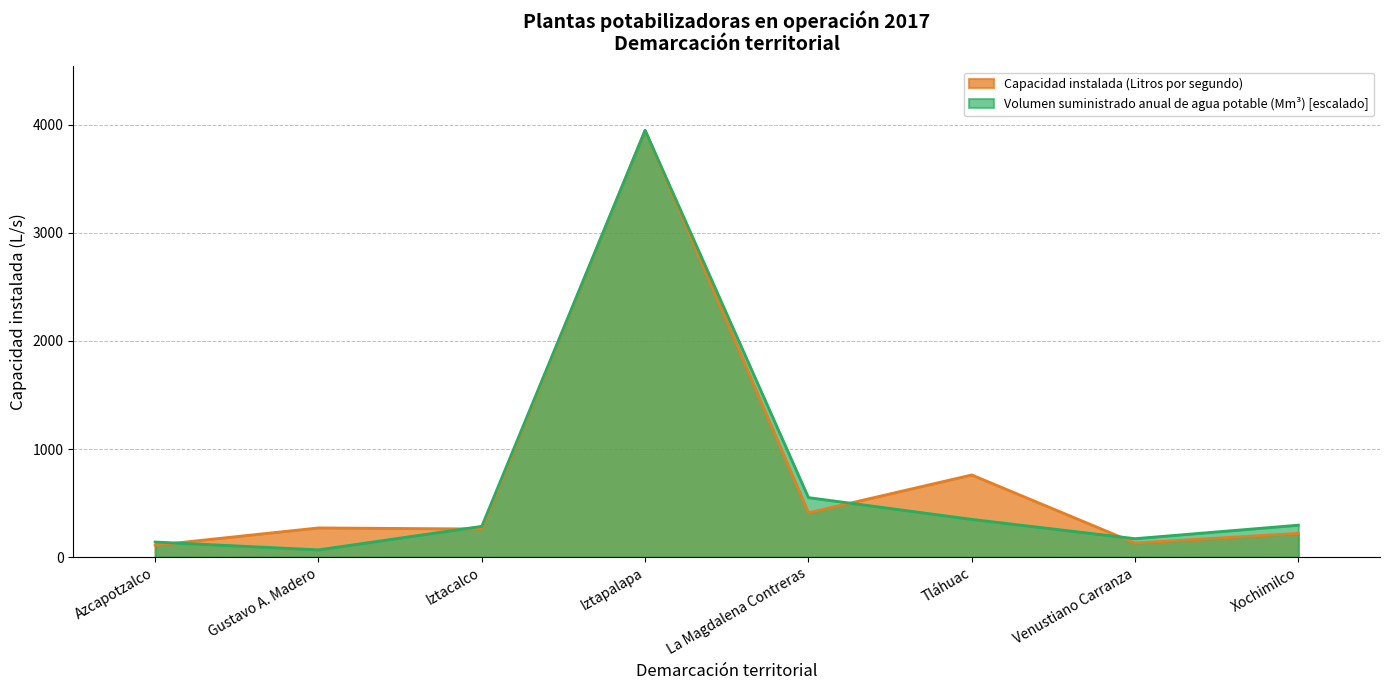

How many values in the Capacidad instalada (Litros por segundo) series are below 270?

4